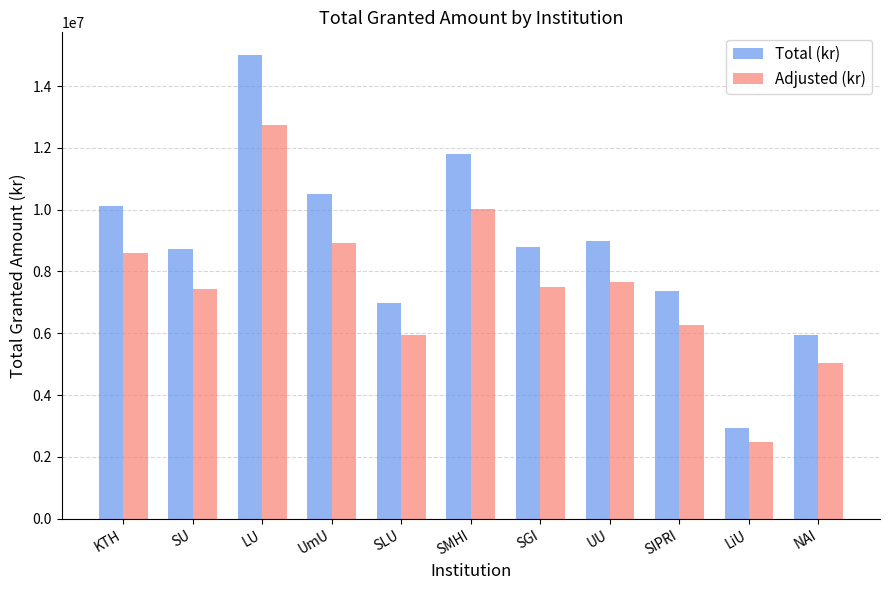

List the series in order of their peak value, lowest first.

Adjusted (kr), Total (kr)